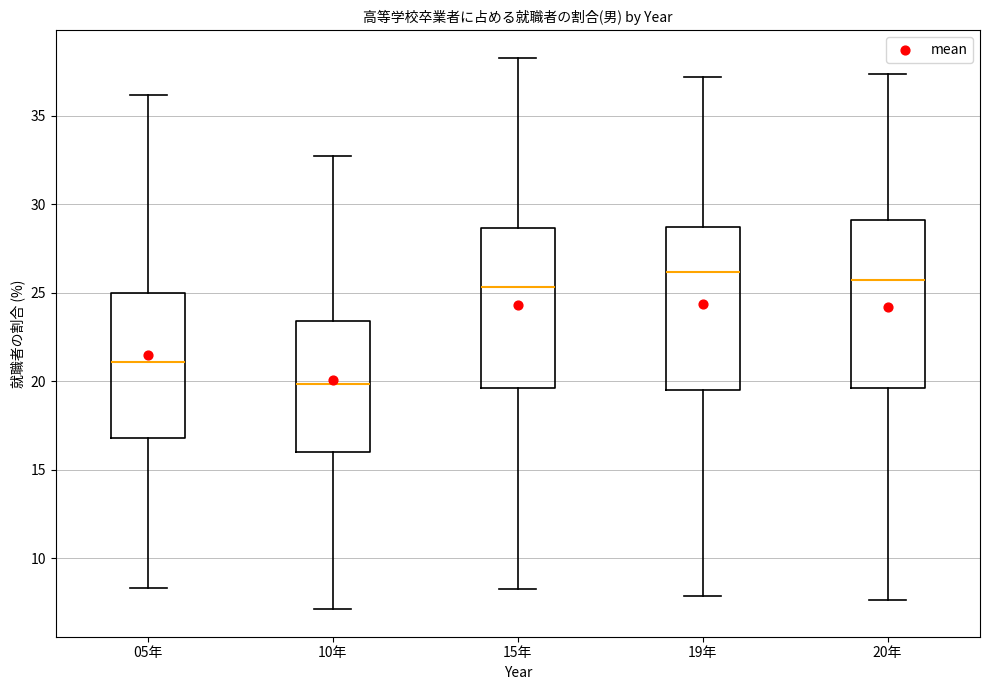

Reading left to right, transcribe this box plot: for each box, give where its median line is, the range the box spans, and where its two whiskers end, as read against the y-axis. The values are not printed on the chart, so give them approximately, as read against the axis.

05年: median 21.0, box 17.0 to 25.0, whiskers 8.5 to 36.0
10年: median 20.0, box 16.0 to 23.5, whiskers 7.0 to 32.5
15年: median 25.5, box 19.5 to 28.5, whiskers 8.5 to 38.5
19年: median 26.0, box 19.5 to 28.5, whiskers 8.0 to 37.0
20年: median 25.5, box 19.5 to 29.0, whiskers 7.5 to 37.5